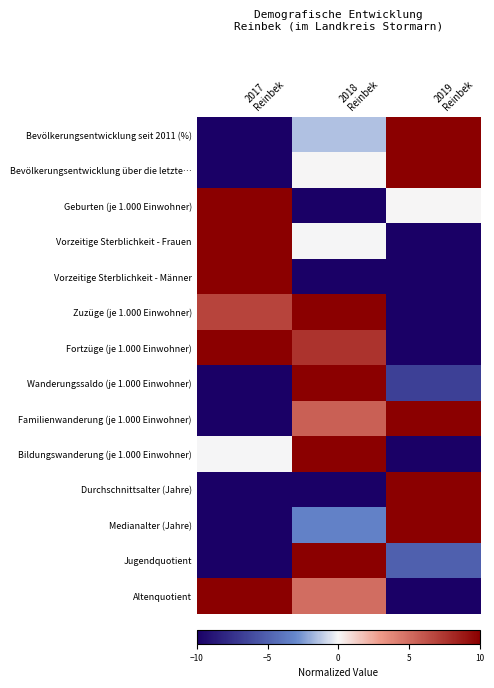

What is the total value across all series at 2019
Reinbek?

-21.7